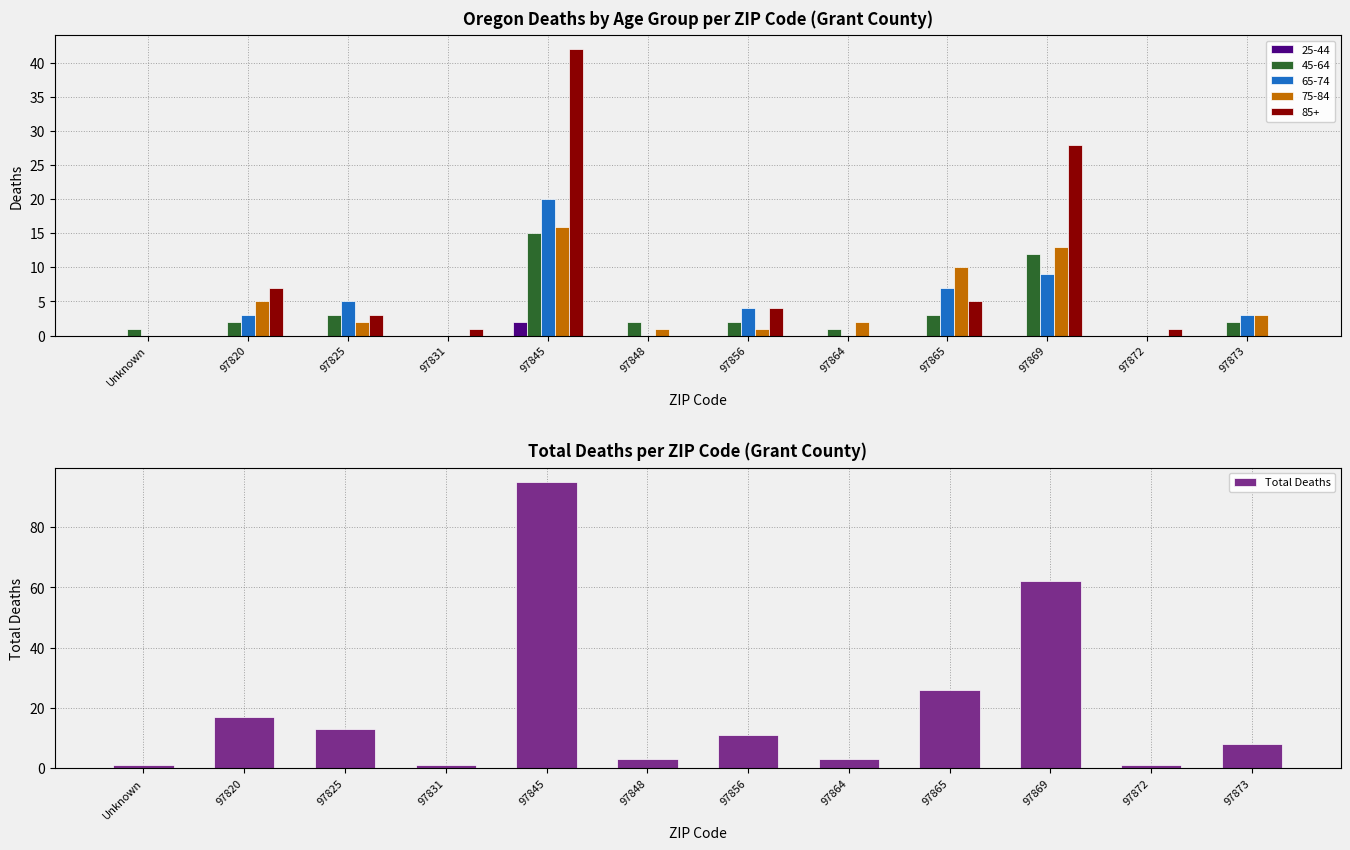

Reading left to right, transcribe all the data shown in this chart.

1	17	13	1	95	3	11	3	26	62	1	8